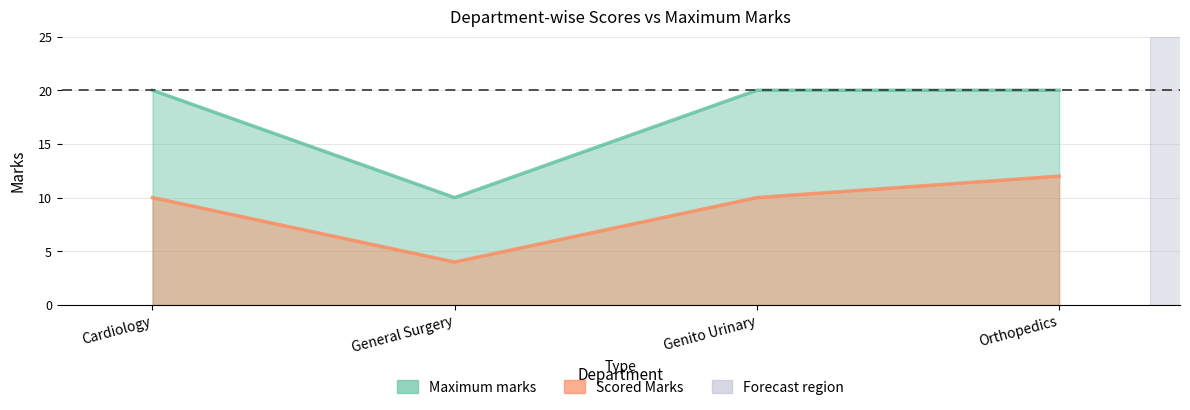

What is the spread (max minus min) of values at Genito Urinary?

10